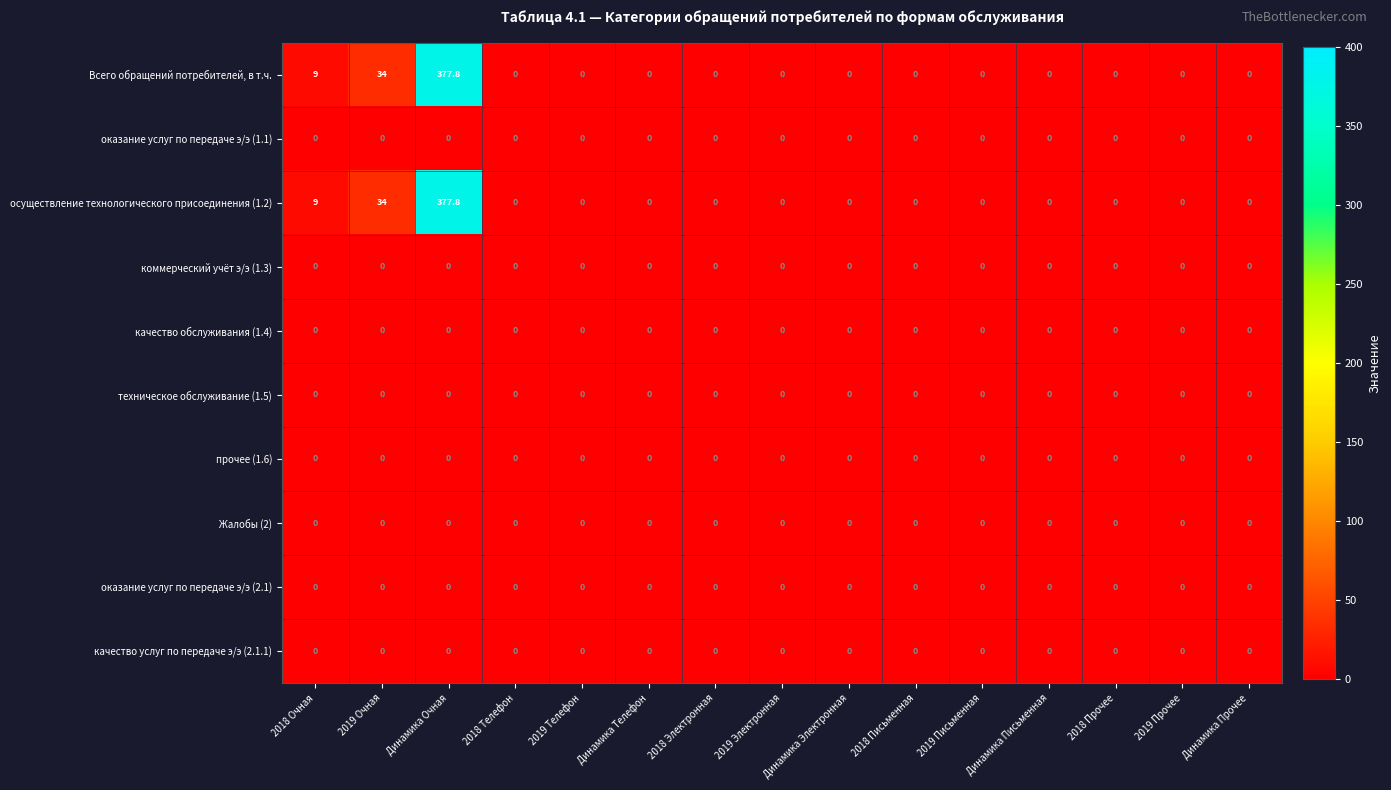

True or false: техническое обслуживание (1.5) has a value of 0.0 at 2018 Прочее.

True